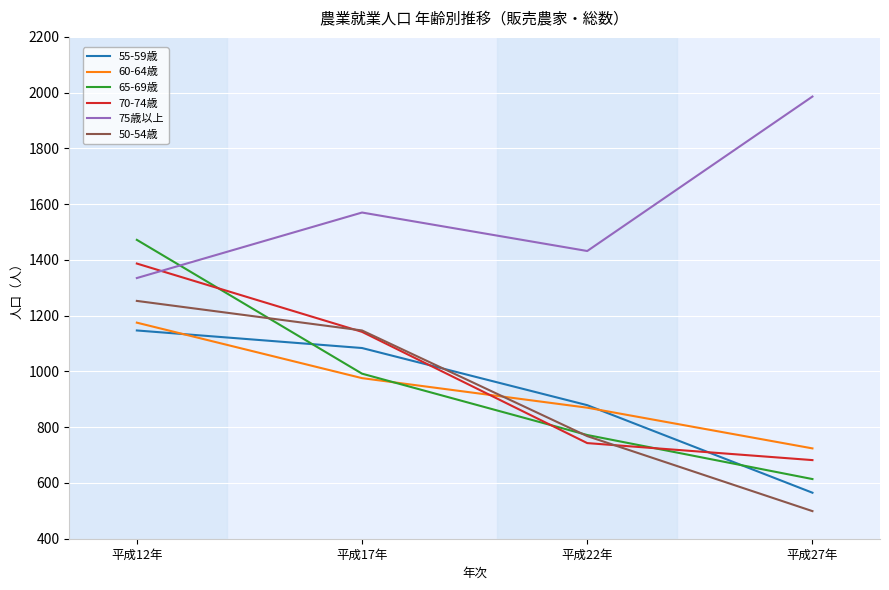

Is the value of 50-54歳 at 平成17年 greater than the value of 55-59歳 at 平成17年?

Yes